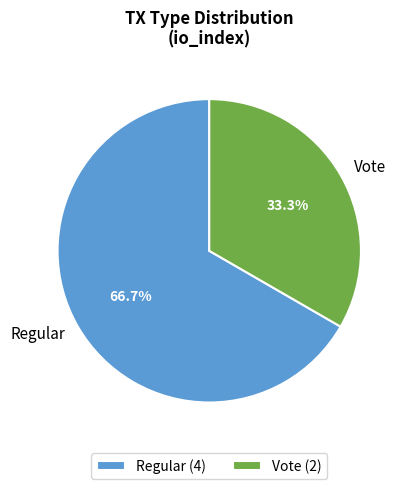

Approximately how many times larger is the value at Regular (4) compared to Vote (2)?

2.0